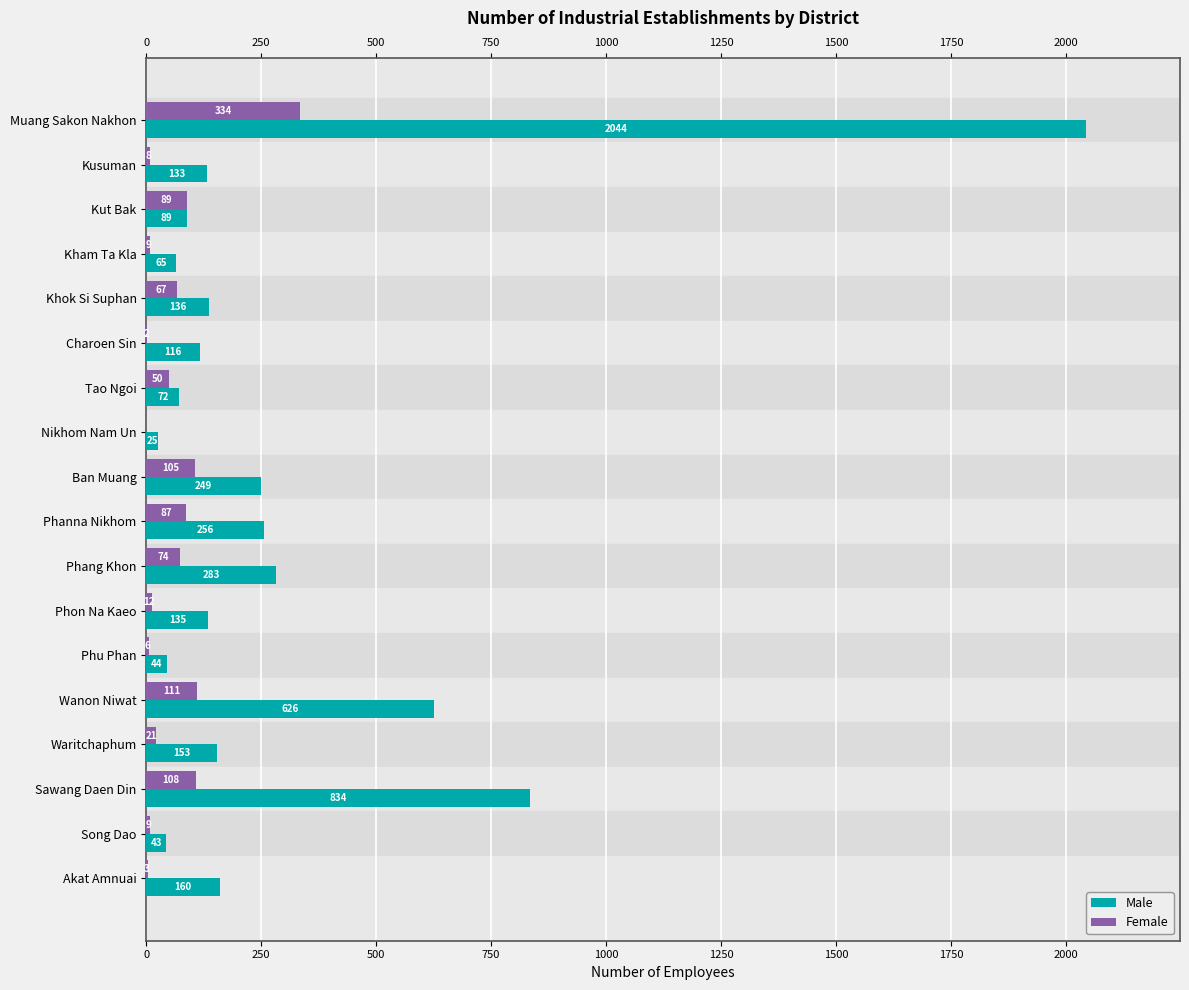

What is the sum of the Female values at Kusuman and Phu Phan?

14